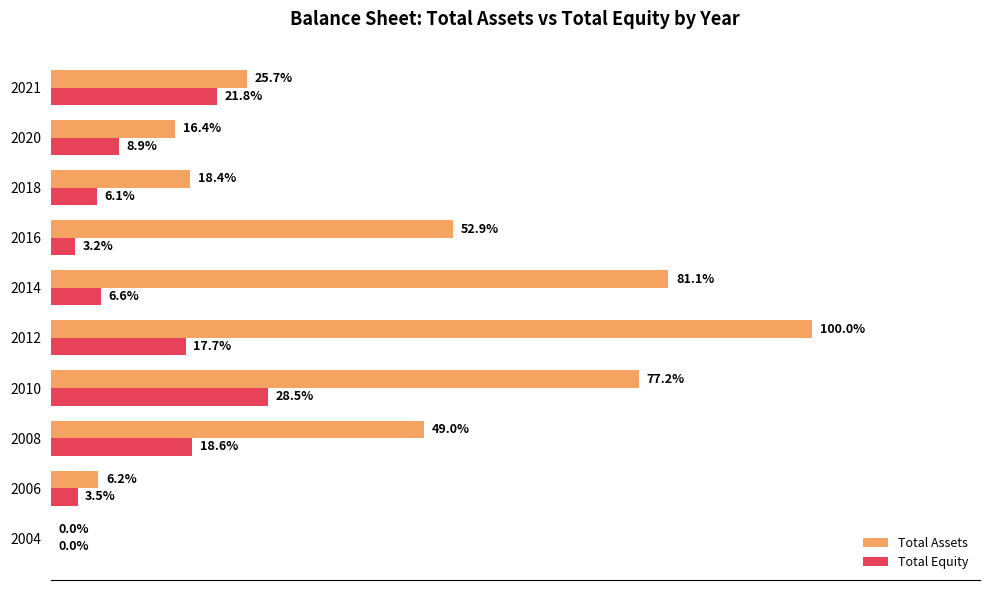

Reading left to right, what are all the values shown in this chart?

Total Assets: 908000	128585563	1007787769	1589924256	2058325011	1669007526	1088405688	377712342	336941949	529270000
Total Equity: 439000	72540732	382087480	586464496	364403485	135156319	66145780	124665405	183260081	448413000